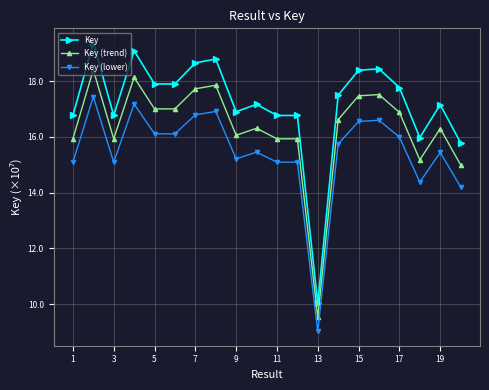

Rank the series by their maximum value, from lowest to highest.

Key (lower), Key (trend), Key